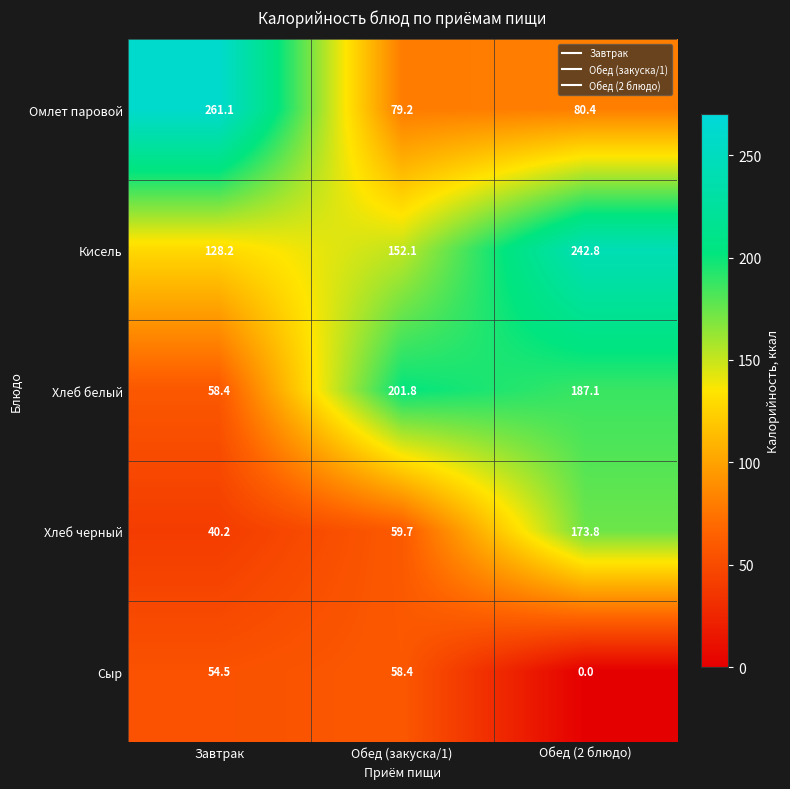

The value of Хлеб белый at Обед (2 блюдо) is 47.7. True or false?

False